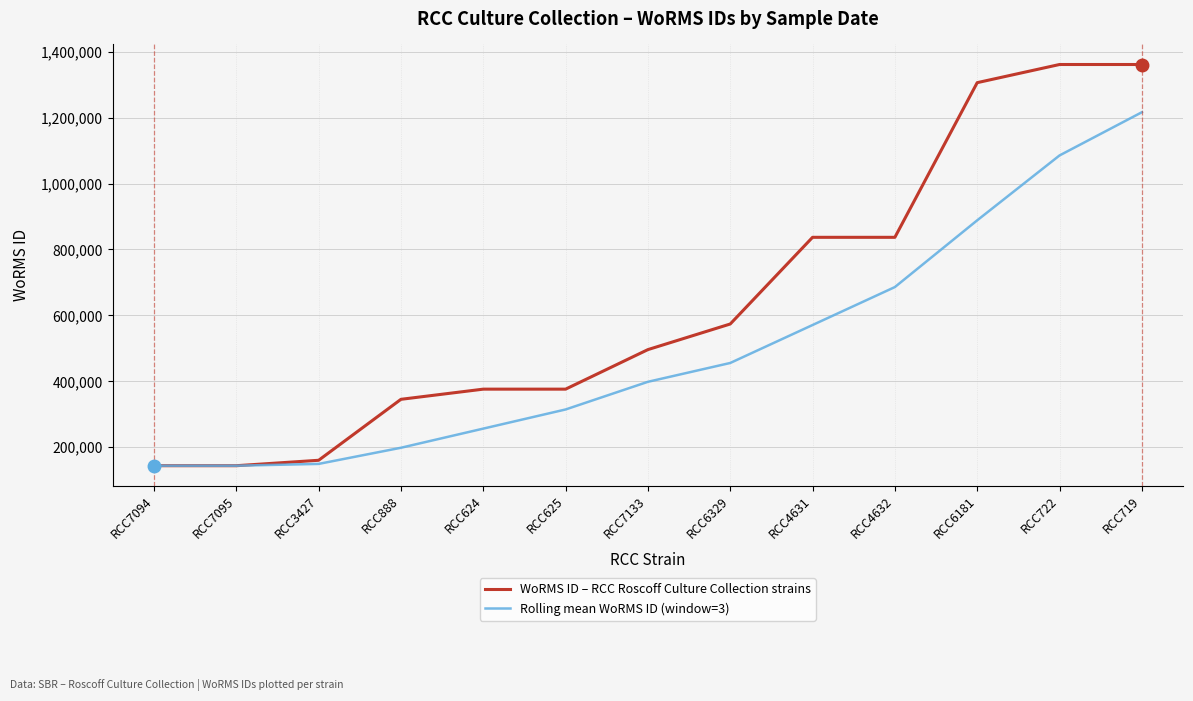

Does the chart have visible grid lines?

Yes